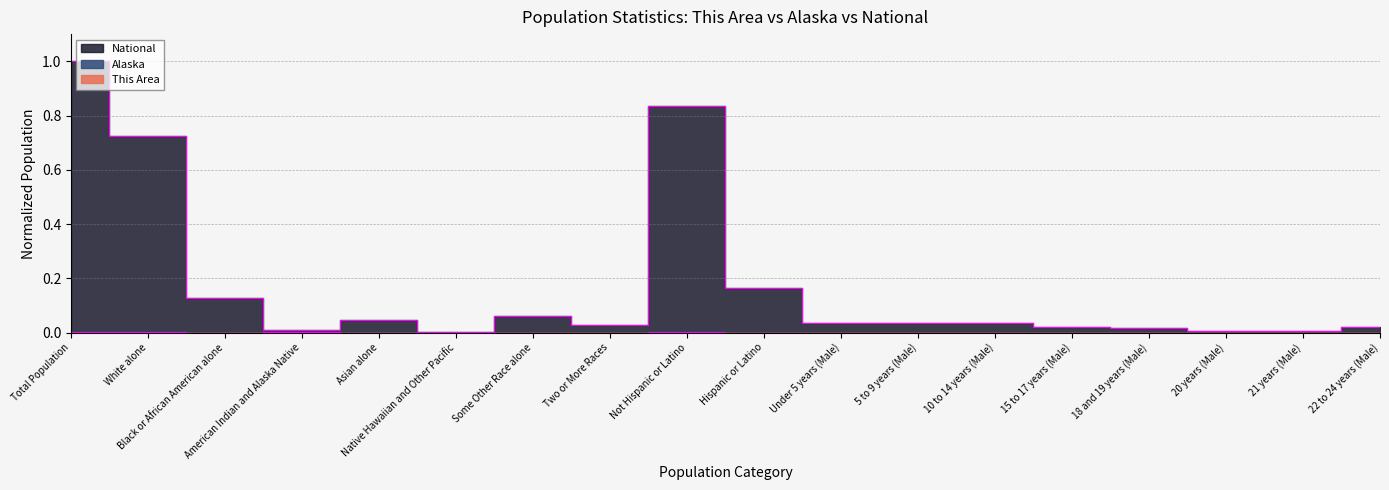

Does the chart display data point markers on the line(s)?

No